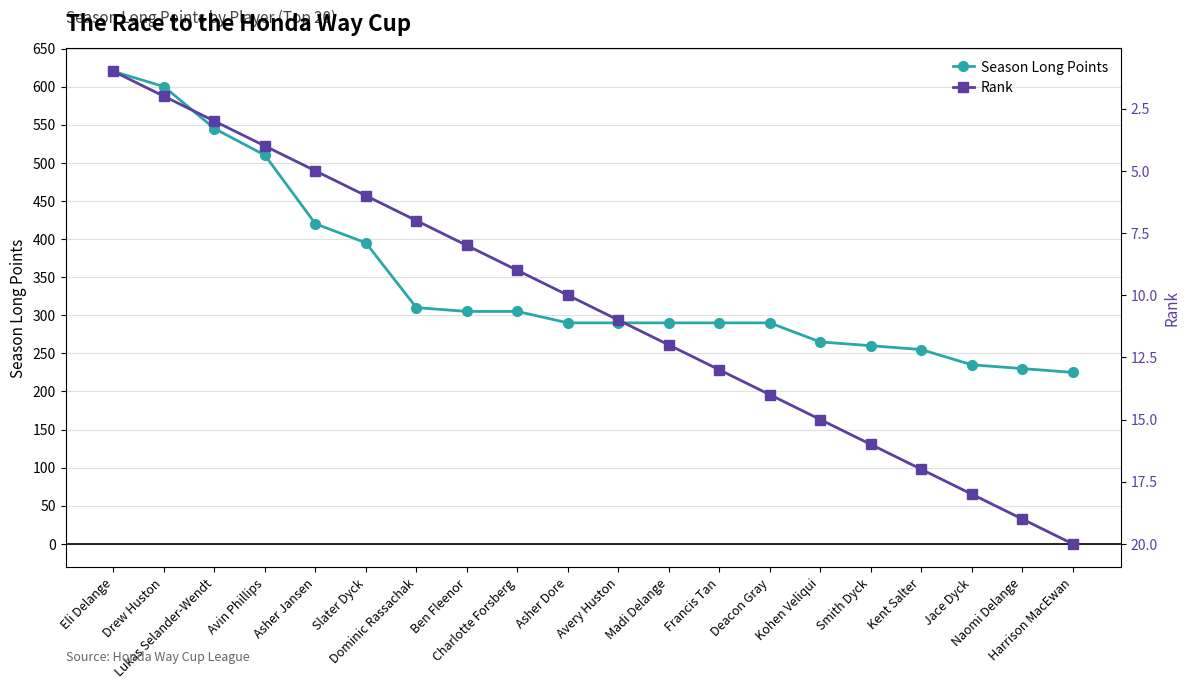

What is the difference between the maximum and minimum values in the Season Long Points series?

395